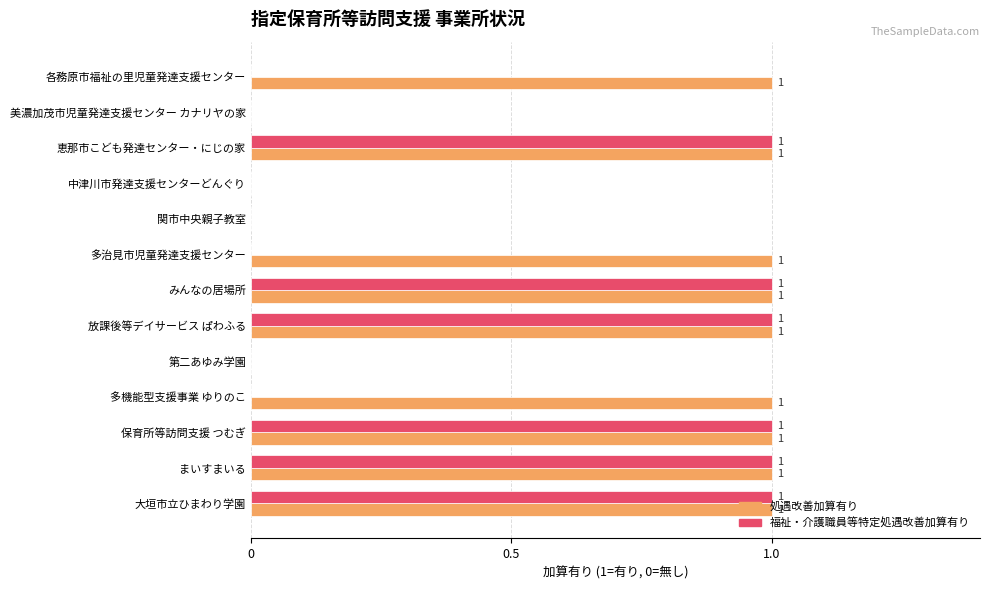

What is the sum of all 福祉・介護職員等特定処遇改善加算有り values?

6